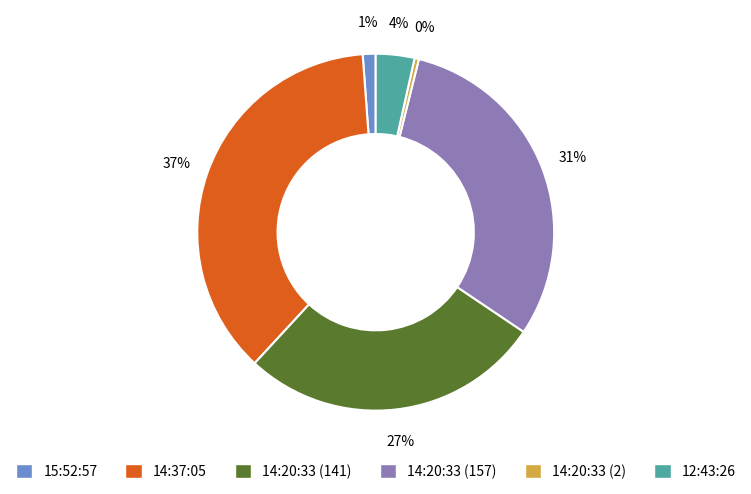

To the nearest percent, what portion does 12:43:26 represent?

4%